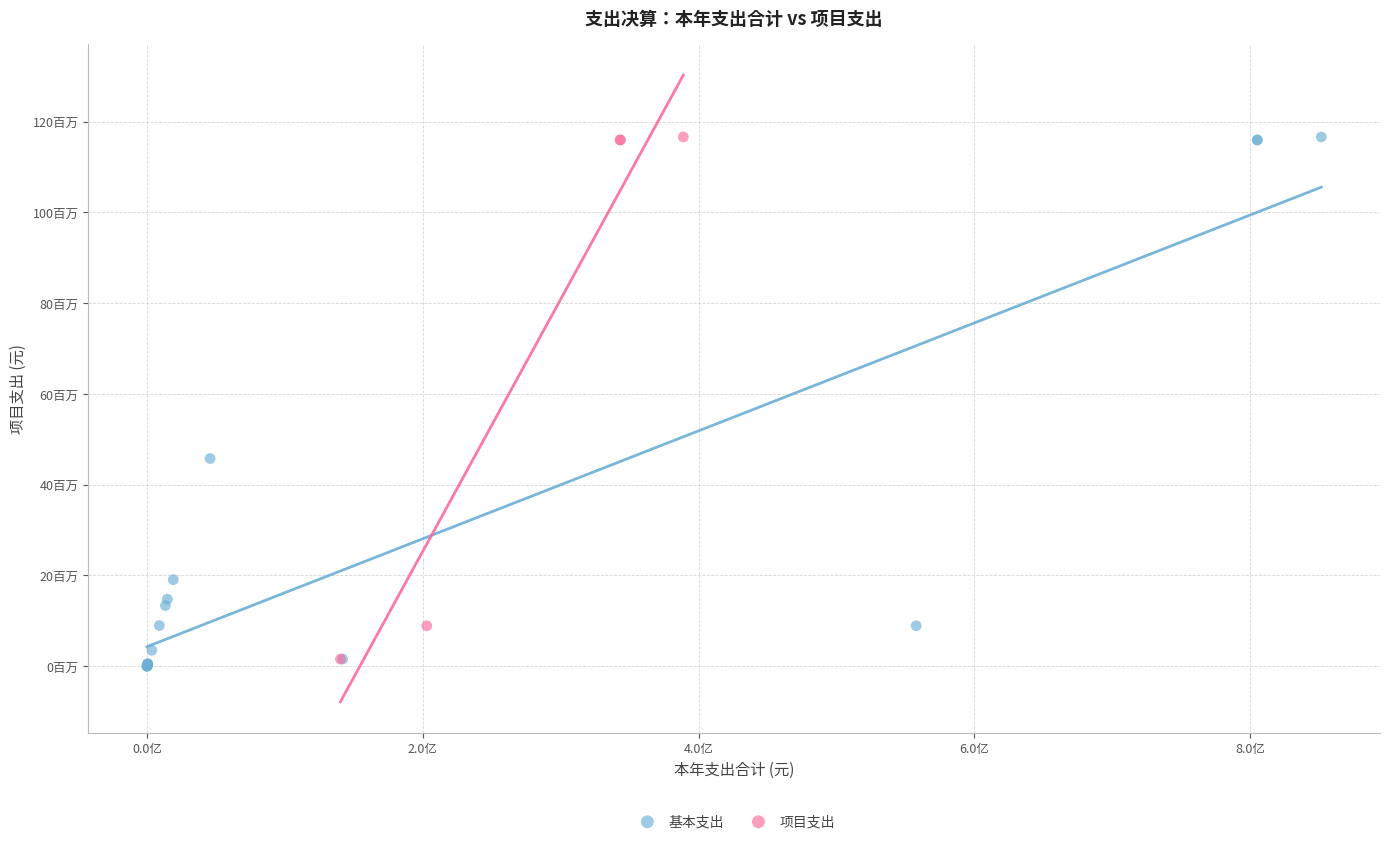

Which series reaches the minimum Y coordinate?

基本支出